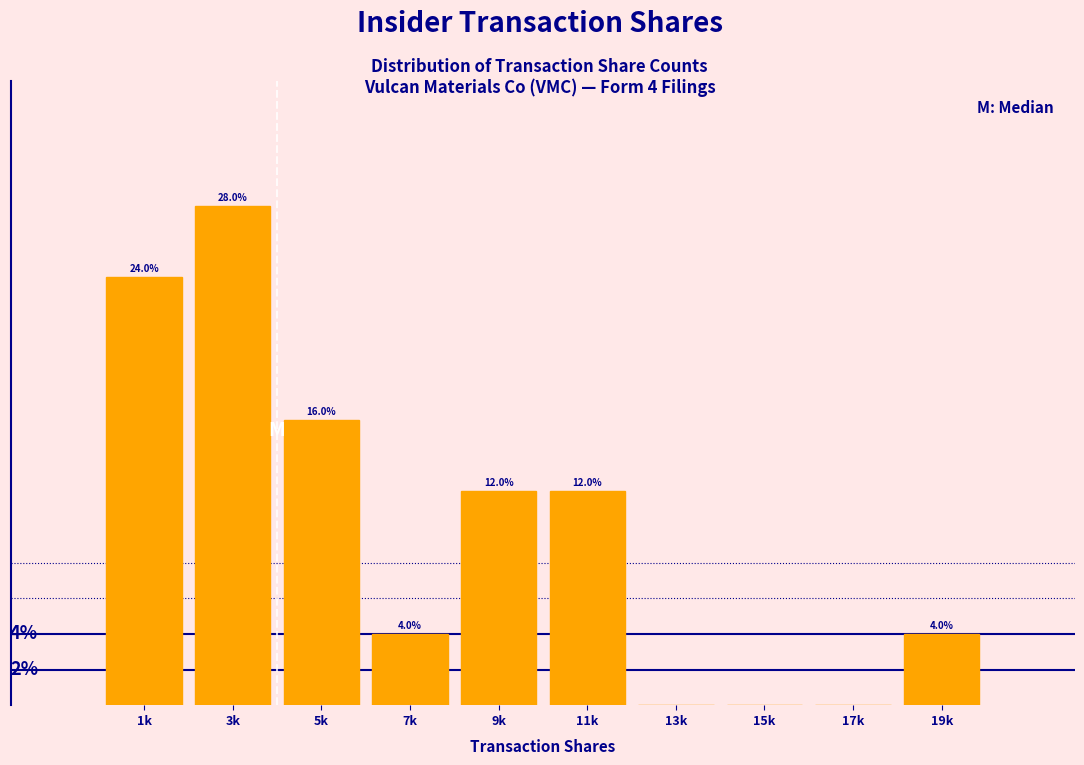

Between 15k and 11k, which is larger?

11k